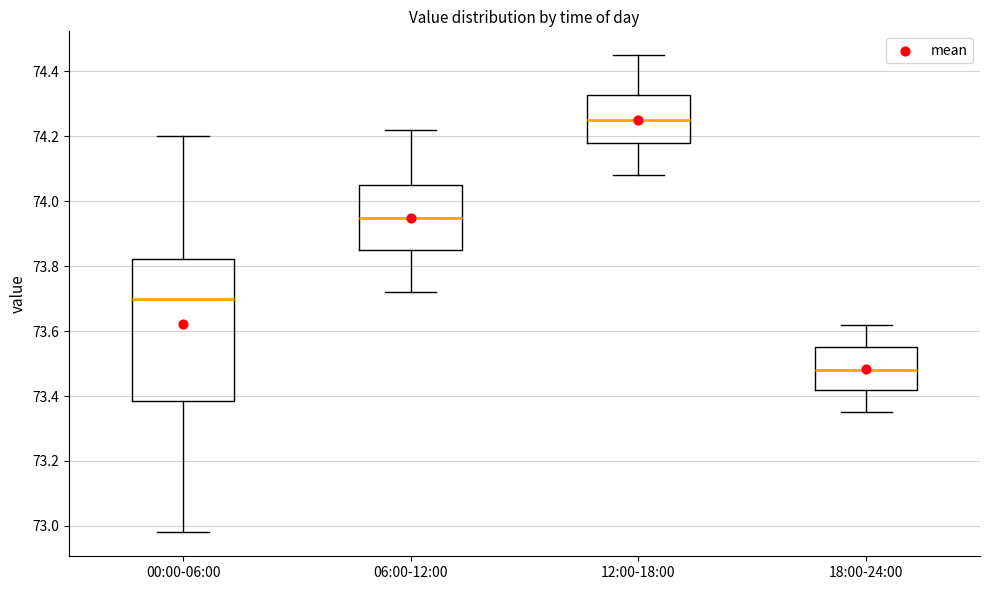

Where is the upper edge of the box for 18:00-24:00 on the y-axis? The values are not printed on the chart, so give them approximately, as read against the axis.

73.56